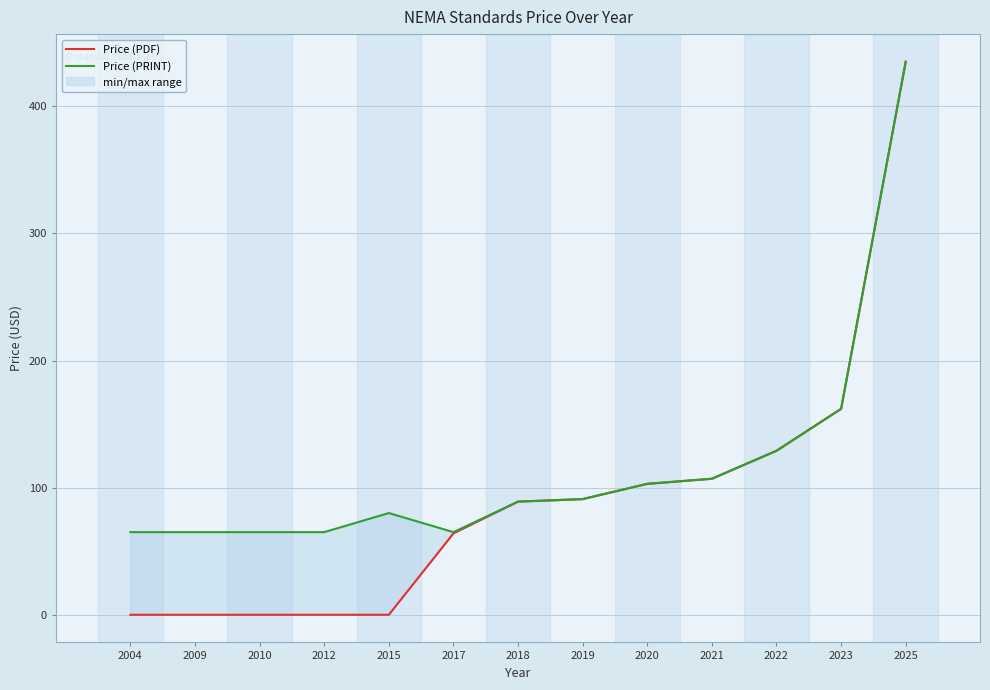

At 2010, list the series in order from smallest to largest.

Price (PDF), Price (PRINT)